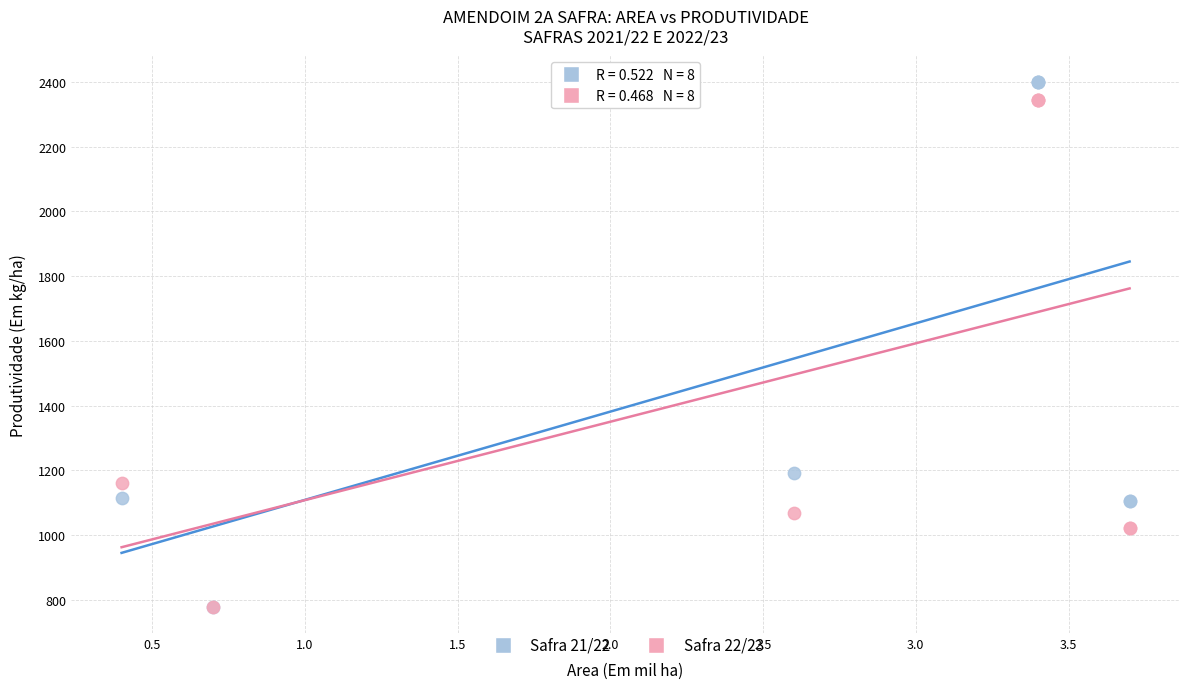

Across all series, what Y value is closest to 1589?

1192.0